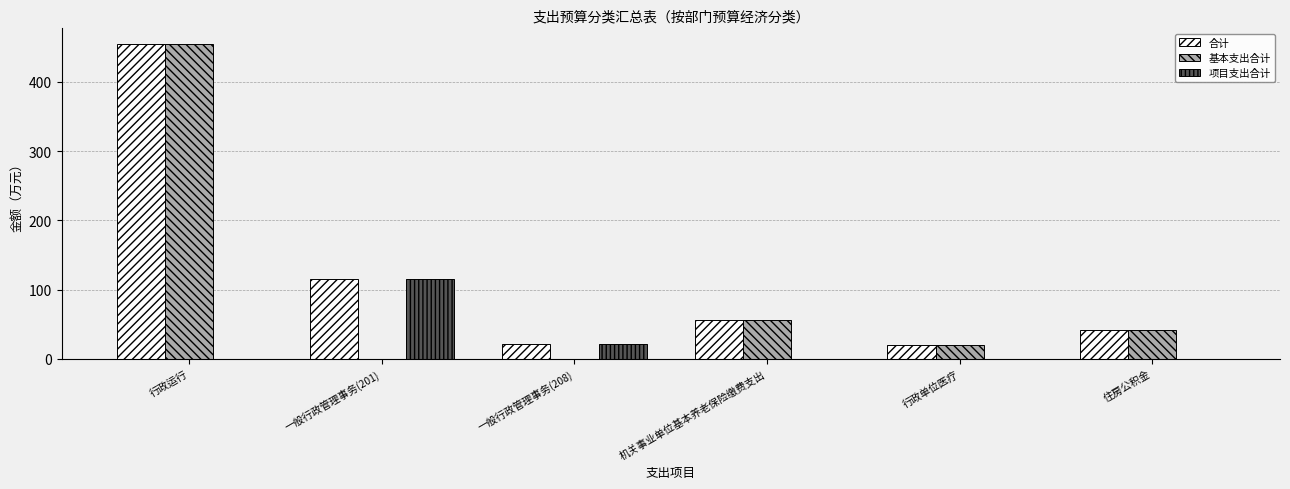

What is the sum of all 合计 values?

710.8